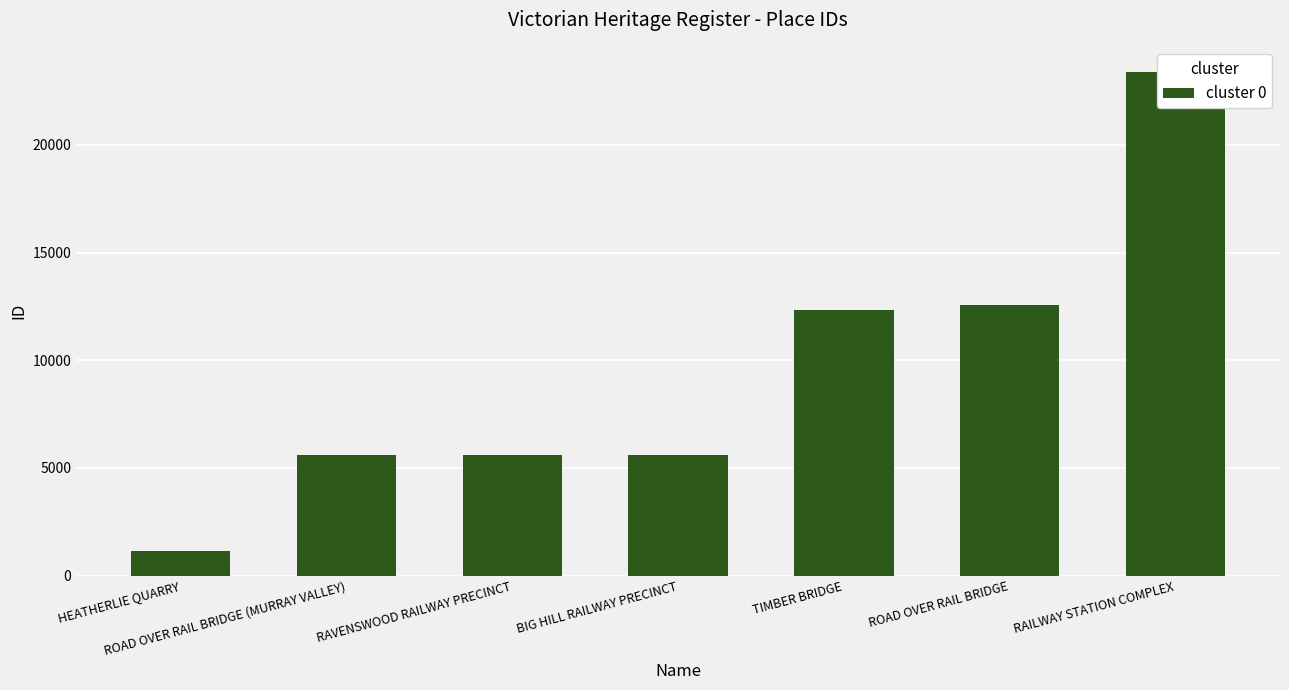

What is the ratio of the value at TIMBER BRIDGE to the value at RAILWAY STATION COMPLEX?

0.5